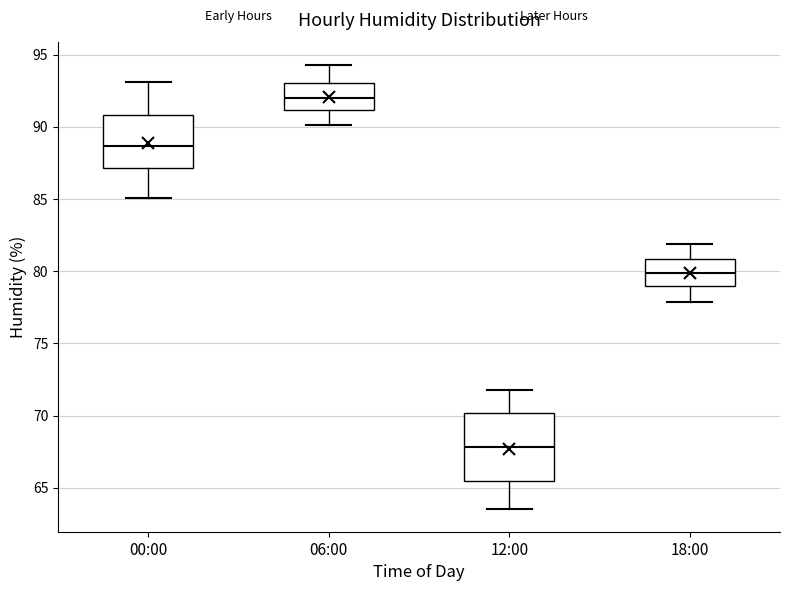

Which box is the tallest, from its lower edge to its upper edge?

12:00